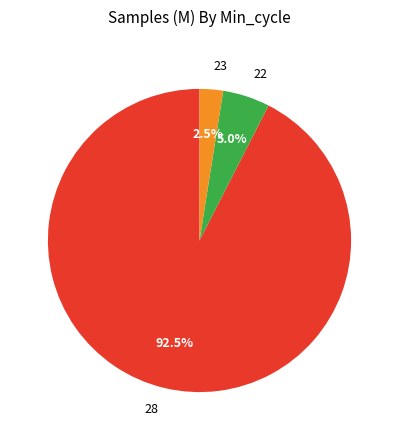

Combined, do 28 and 23 account for over 50%?

Yes